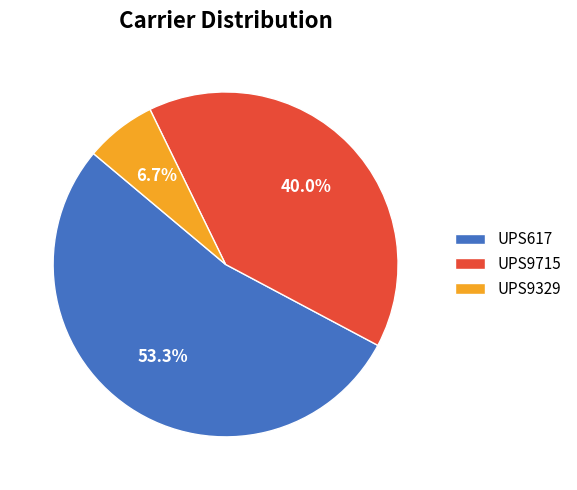

Does UPS9329 account for over 50% of the chart?

No